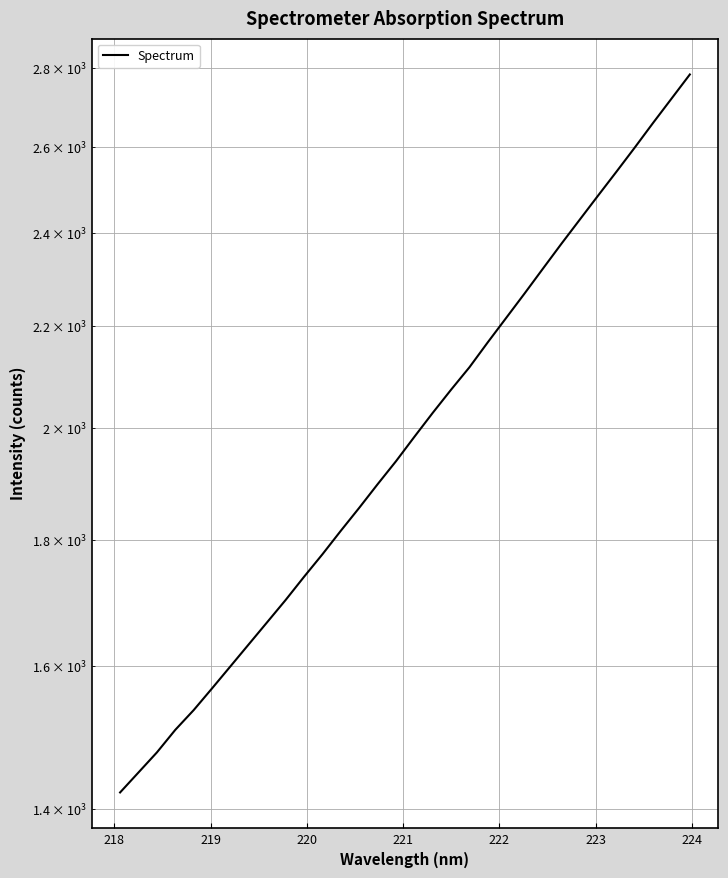

Reading right to left, list all the values displayed in this chart.

2783.1	2720.8	2660.0	2599.2	2541.1	2484.9	2429.5	2375.3	2321.0	2267.7	2216.6	2166.6	2116.6	2072.6	2028.1	1983.1	1938.4	1897.2	1855.8	1816.4	1776.9	1739.9	1702.6	1667.7	1633.7	1600.2	1567.6	1536.0	1507.9	1476.4	1449.0	1422.2